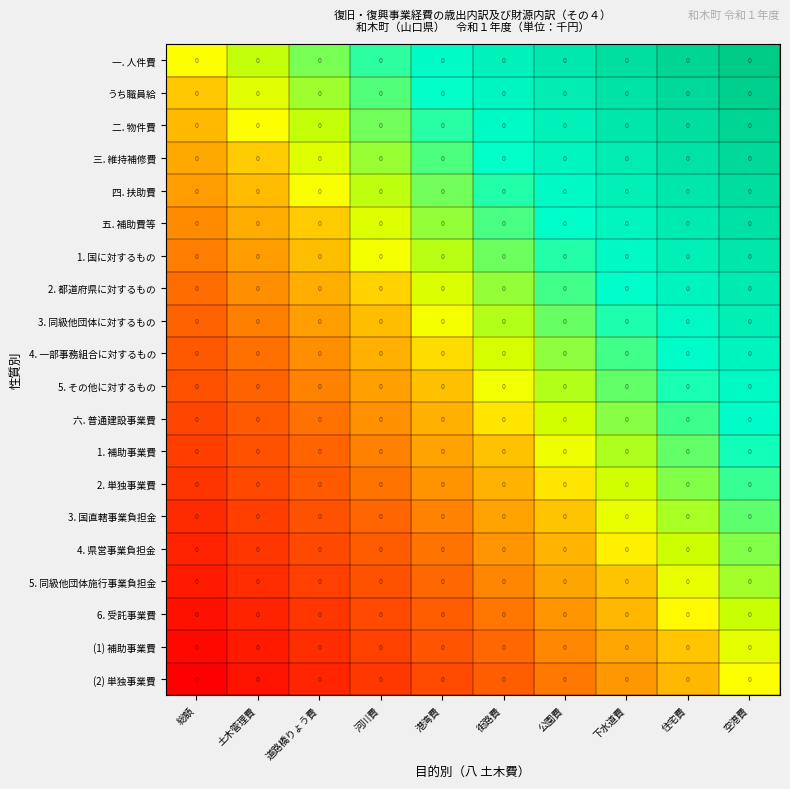

At which label is 六. 普通建設事業費 closest to 0?

街路費